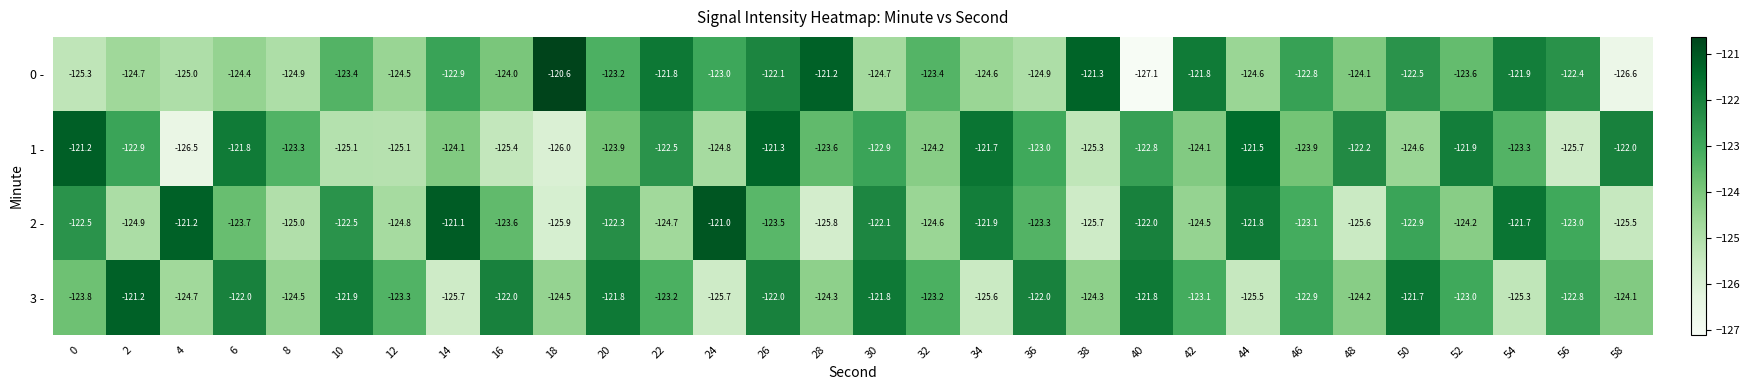

Which series has the largest total across all categories?

3 -